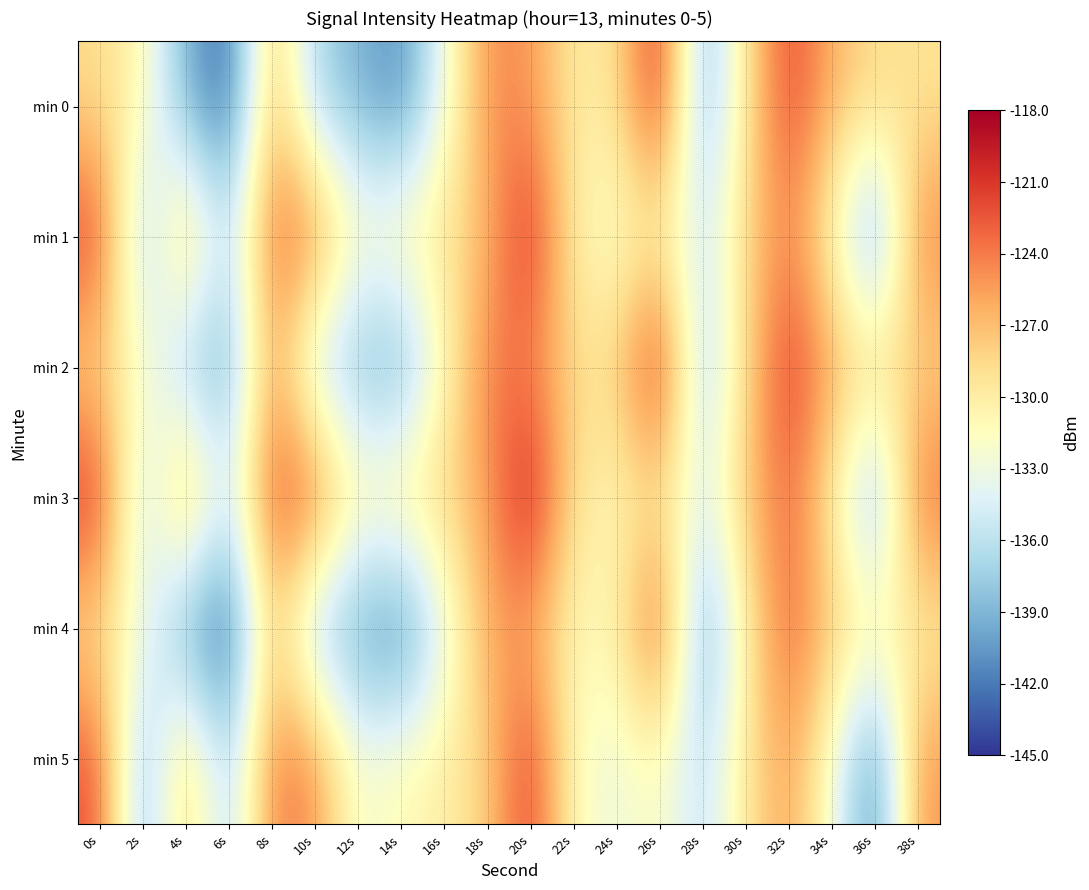

At which category is the sum across all series the highest?

20s